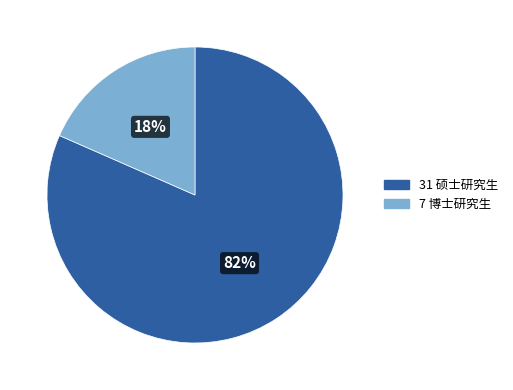

Count the number of slices in the pie.

2